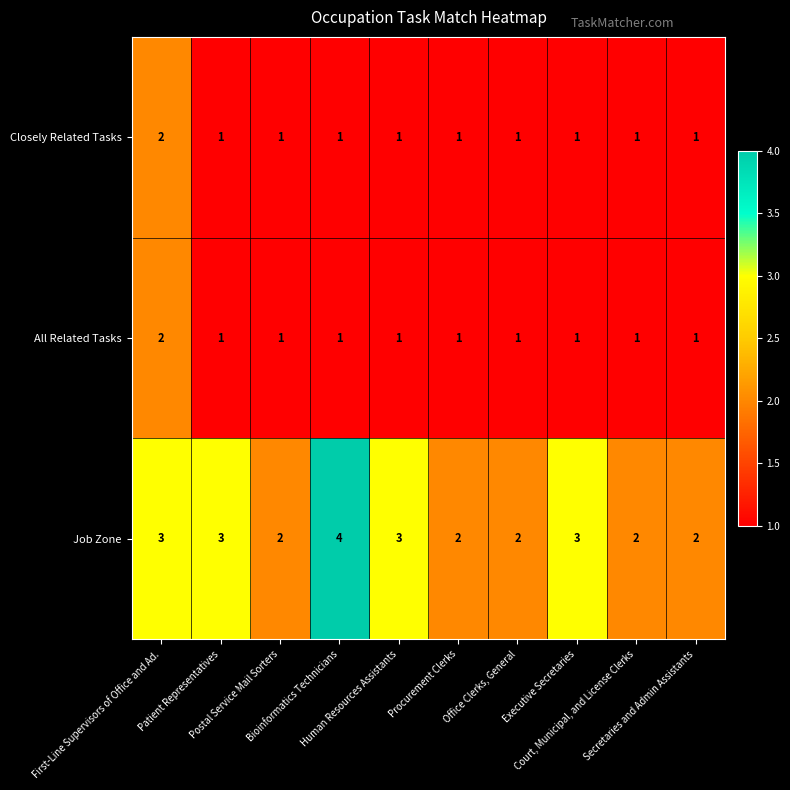

At how many categories does at least one series exceed 1?

10